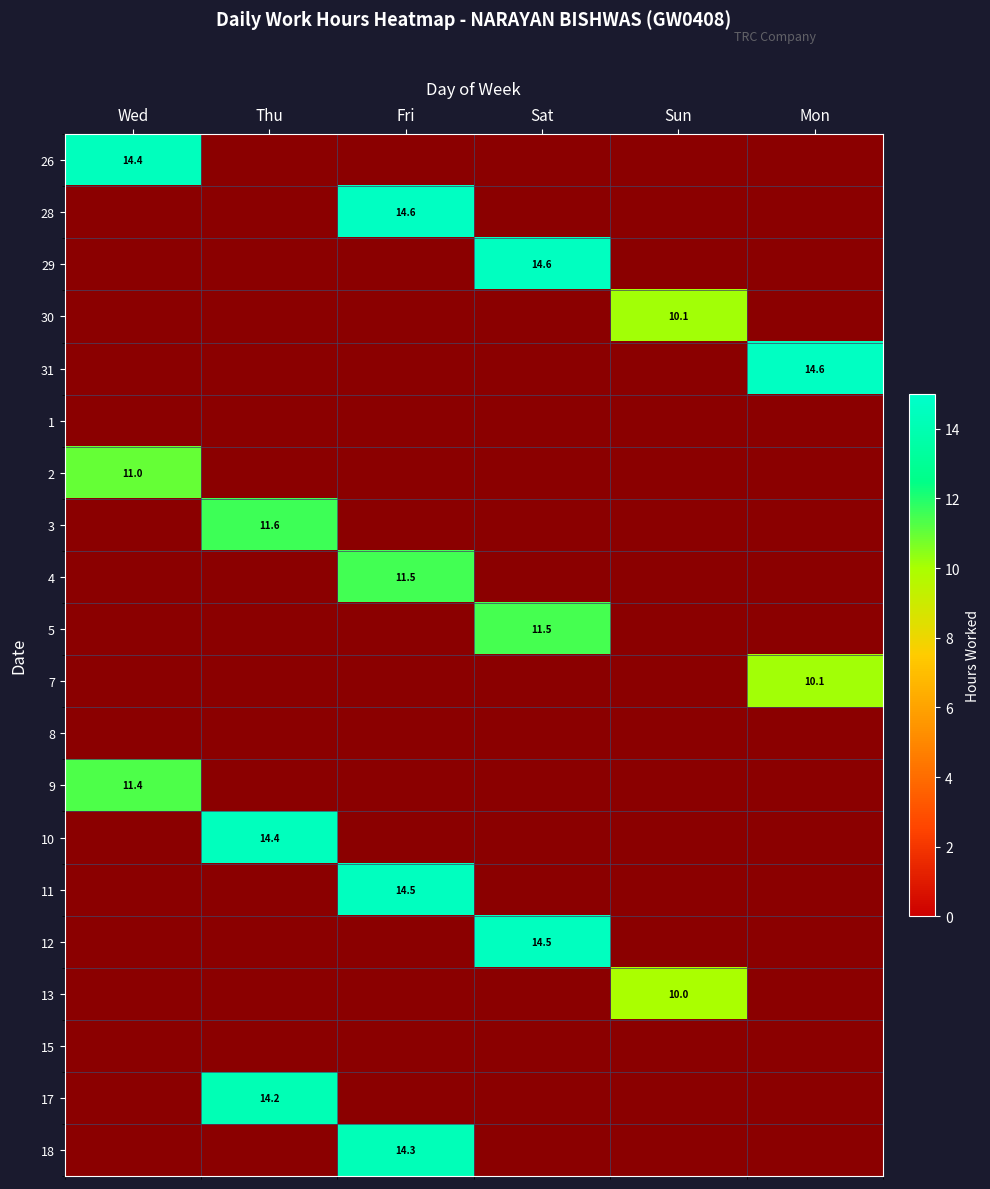

True or false: 26 has a value of 19.3 at Wed.

False